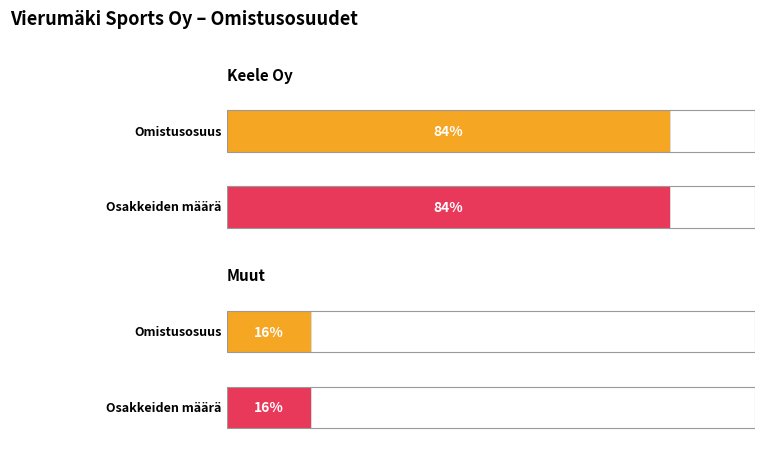

At which label is Omistusosuus closest to 0?

Muut